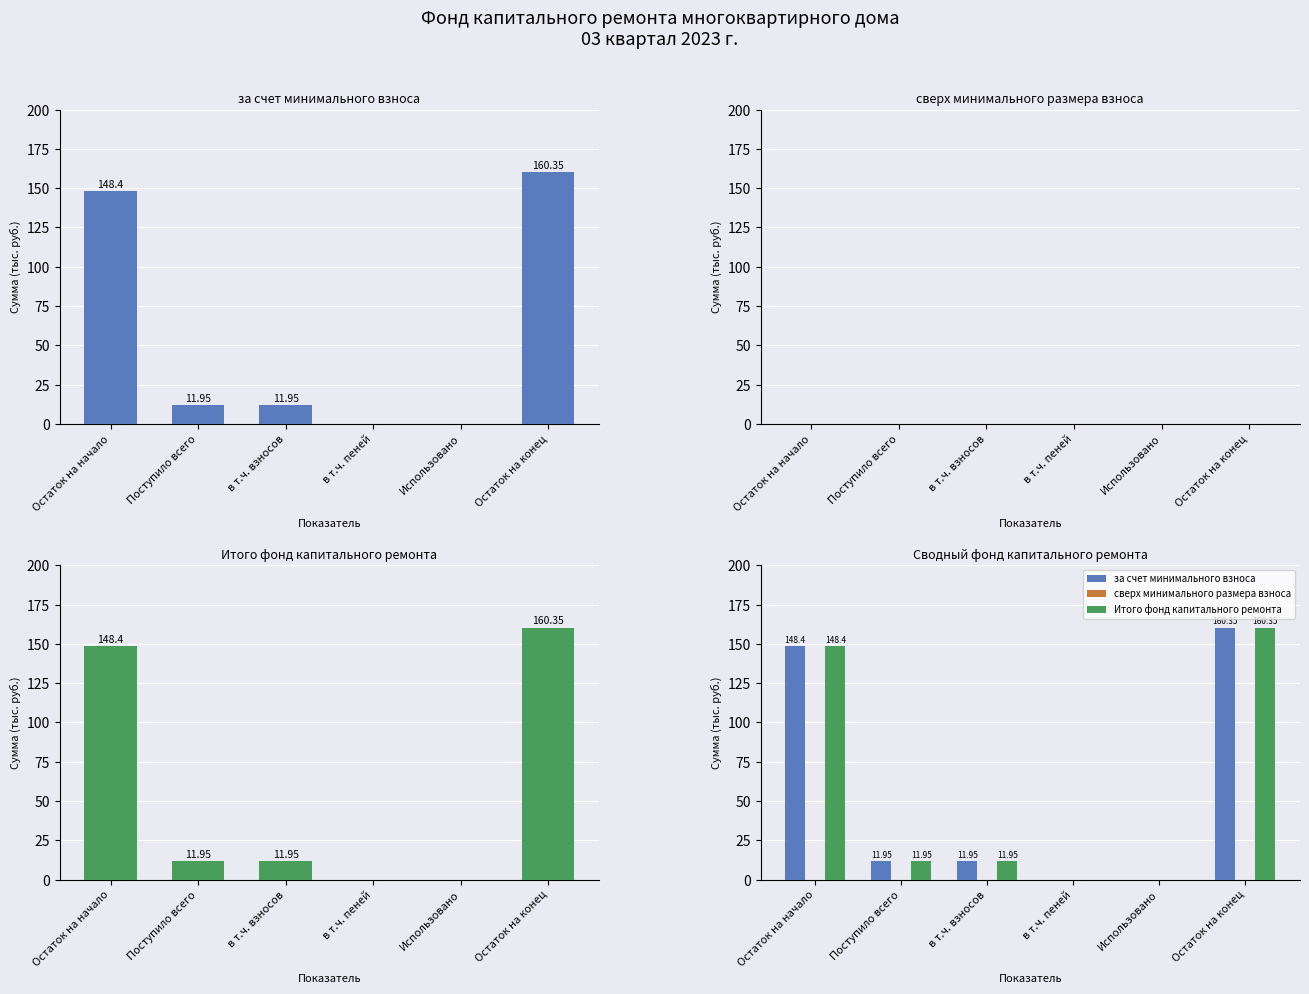

Between в т.ч. пеней and Остаток на конец, which is larger?

Остаток на конец